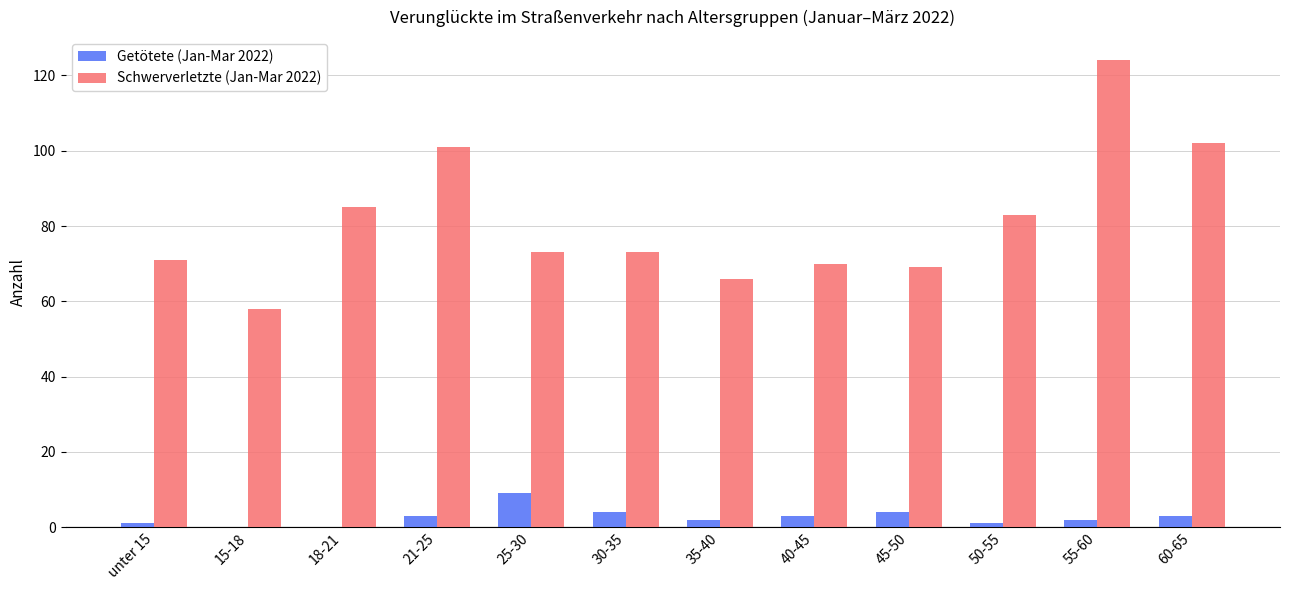

How many groups of bars are there?

12